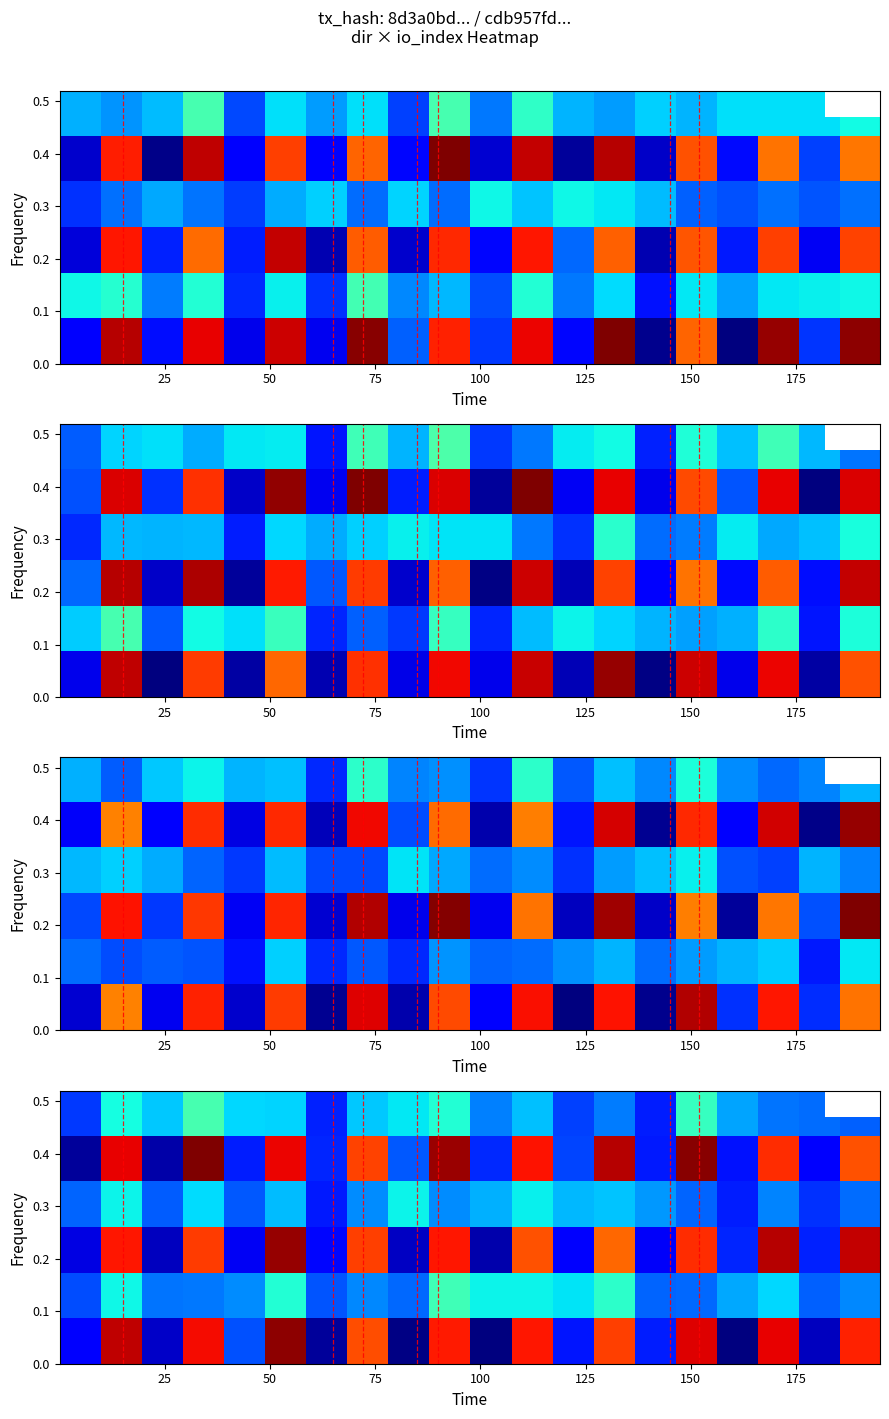

Count the number of data series in this chart.

6